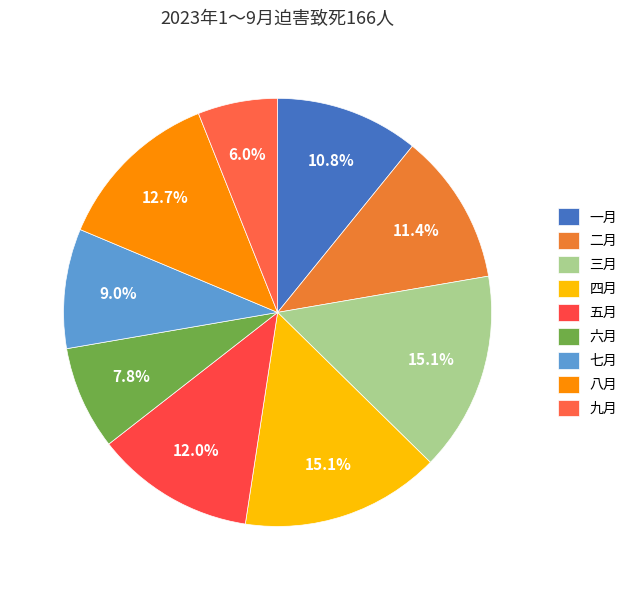

Count the number of slices in the pie.

9